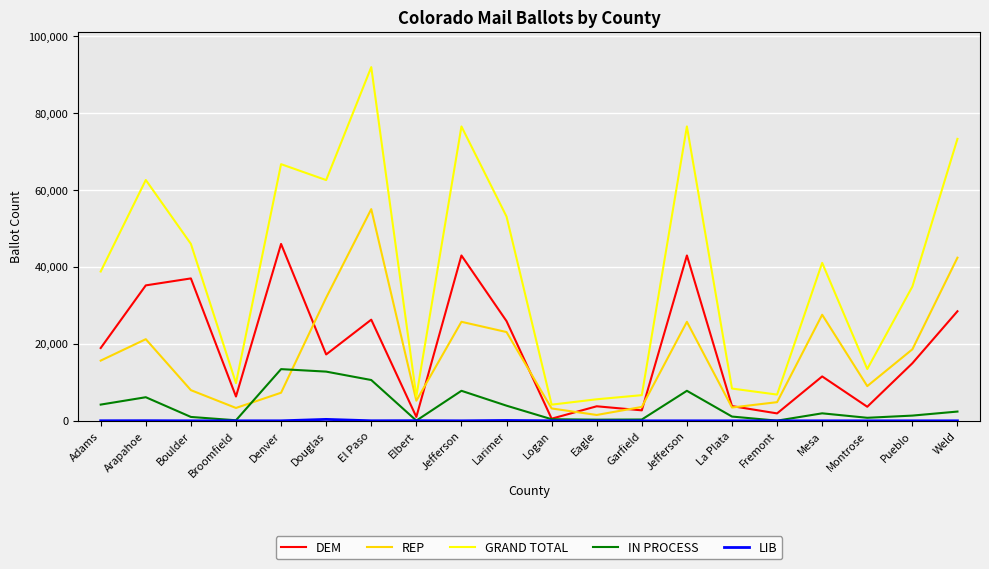

What is the value of the REP point at the 20th from the left?

42389